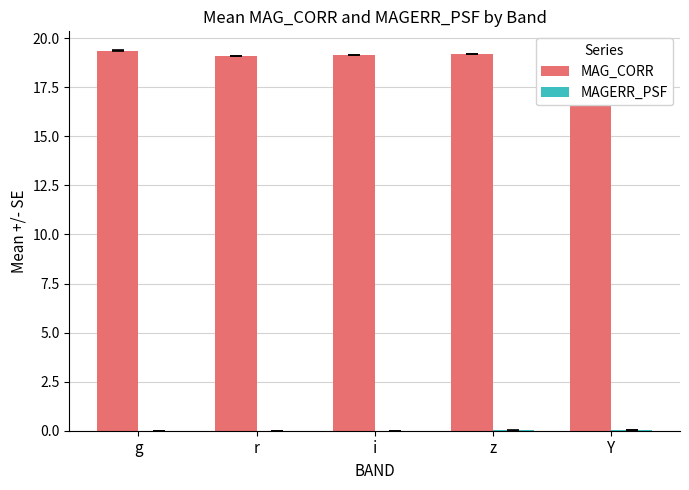

The value of MAG_CORR at i is 9.2. True or false?

False